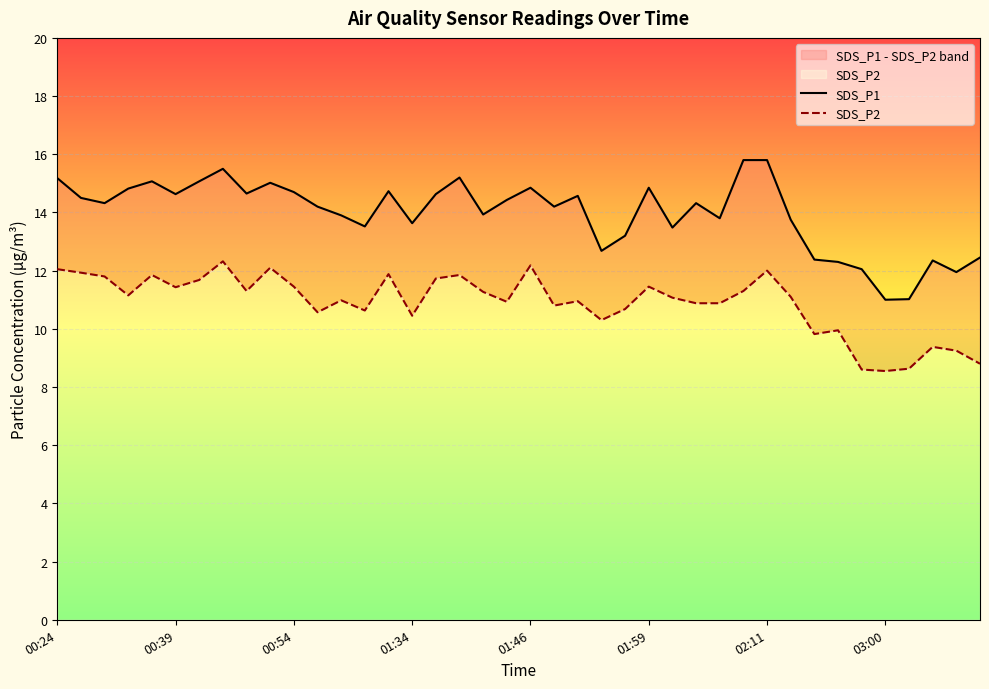

What position from the left is 03:00?

8